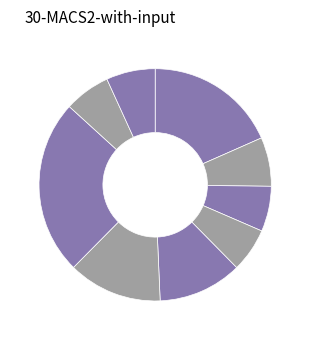

How many slices are in this pie chart?

9